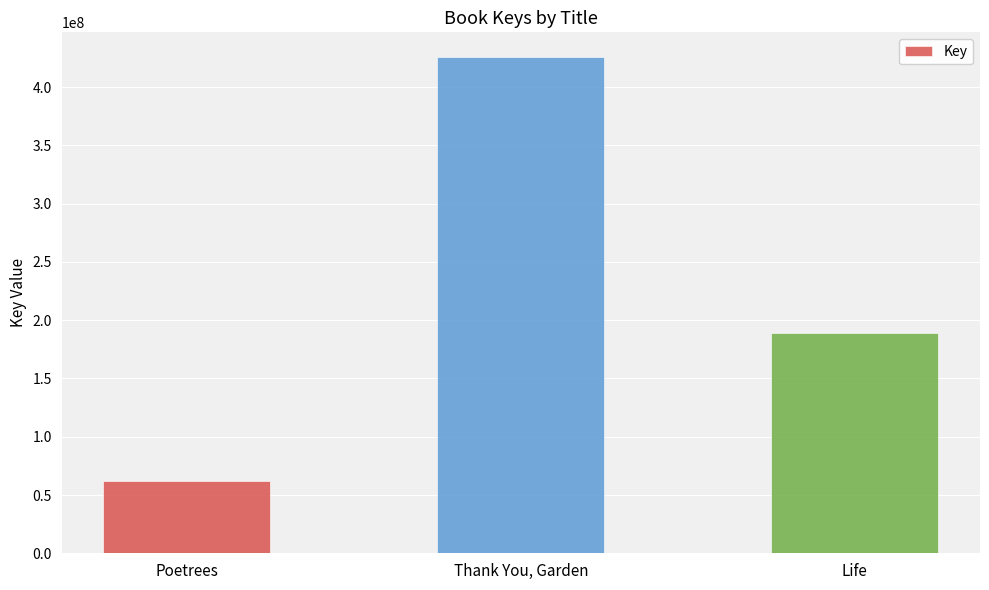

What position from the left is Thank You, Garden?

2